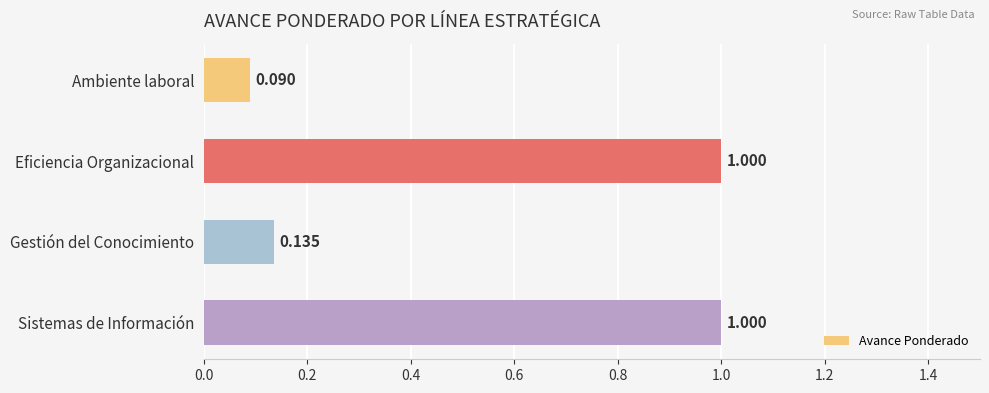

How many bars are there in total?

4